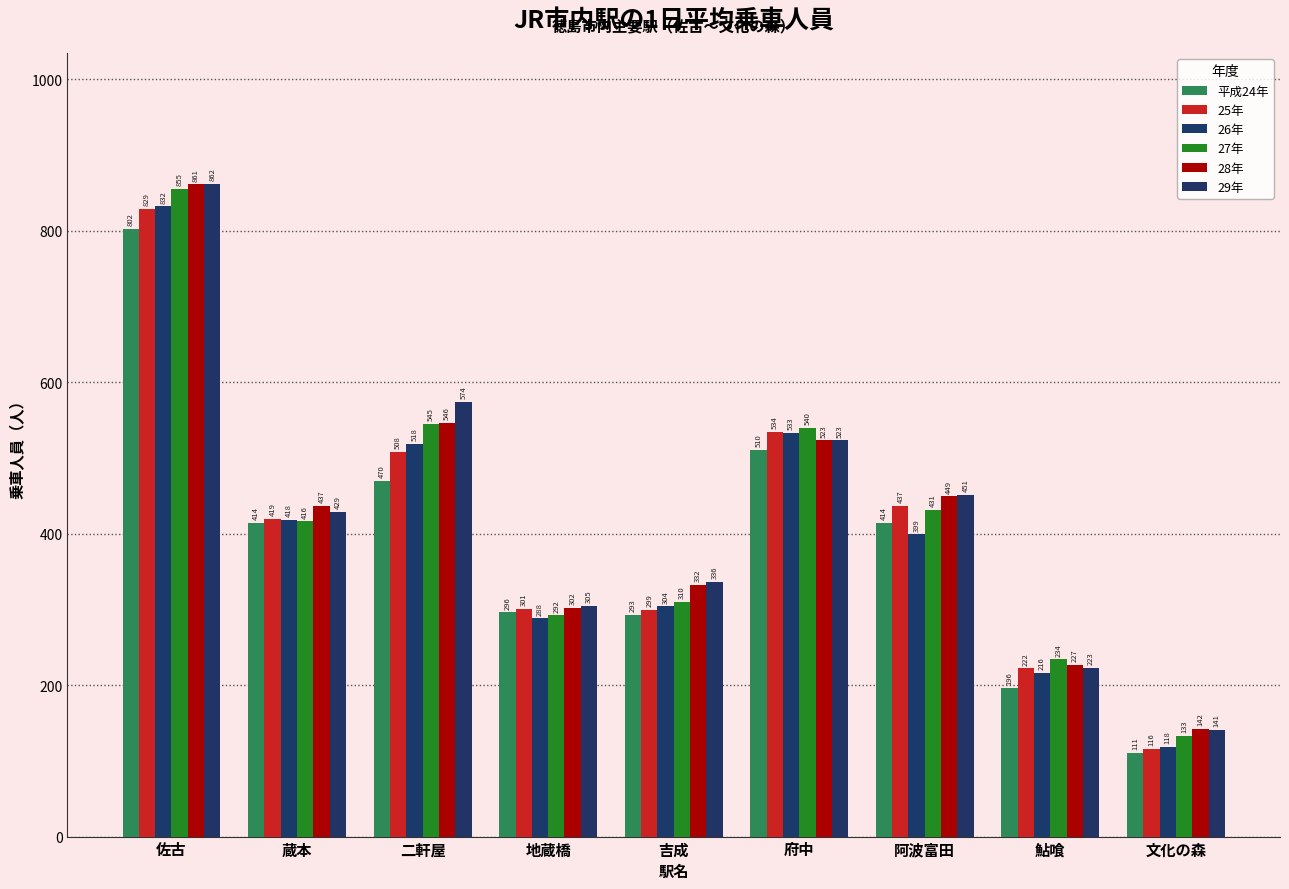

Reading right to left, transcribe all the data shown in this chart.

平成24年: 文化の森=111	鮎喰=196	阿波富田=414	府中=510	吉成=293	地蔵橋=296	二軒屋=470	蔵本=414	佐古=802
25年: 文化の森=116	鮎喰=222	阿波富田=437	府中=534	吉成=299	地蔵橋=301	二軒屋=508	蔵本=419	佐古=829
26年: 文化の森=118	鮎喰=216	阿波富田=399	府中=533	吉成=304	地蔵橋=288	二軒屋=518	蔵本=418	佐古=832
27年: 文化の森=133	鮎喰=234	阿波富田=431	府中=540	吉成=310	地蔵橋=292	二軒屋=545	蔵本=416	佐古=855
28年: 文化の森=142	鮎喰=227	阿波富田=449	府中=523	吉成=332	地蔵橋=302	二軒屋=546	蔵本=437	佐古=861
29年: 文化の森=141	鮎喰=223	阿波富田=451	府中=523	吉成=336	地蔵橋=305	二軒屋=574	蔵本=429	佐古=862